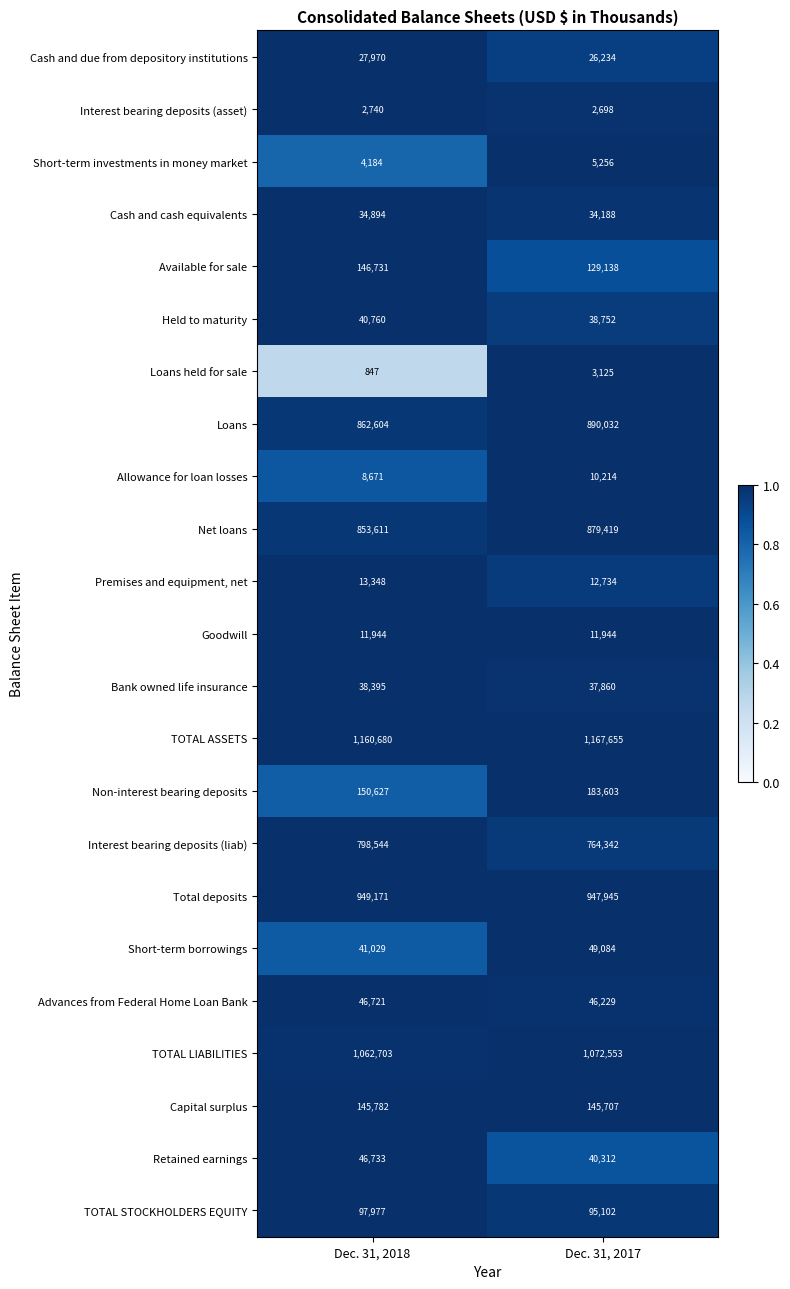

What is the total value across all series at Dec. 31, 2018?

6546666